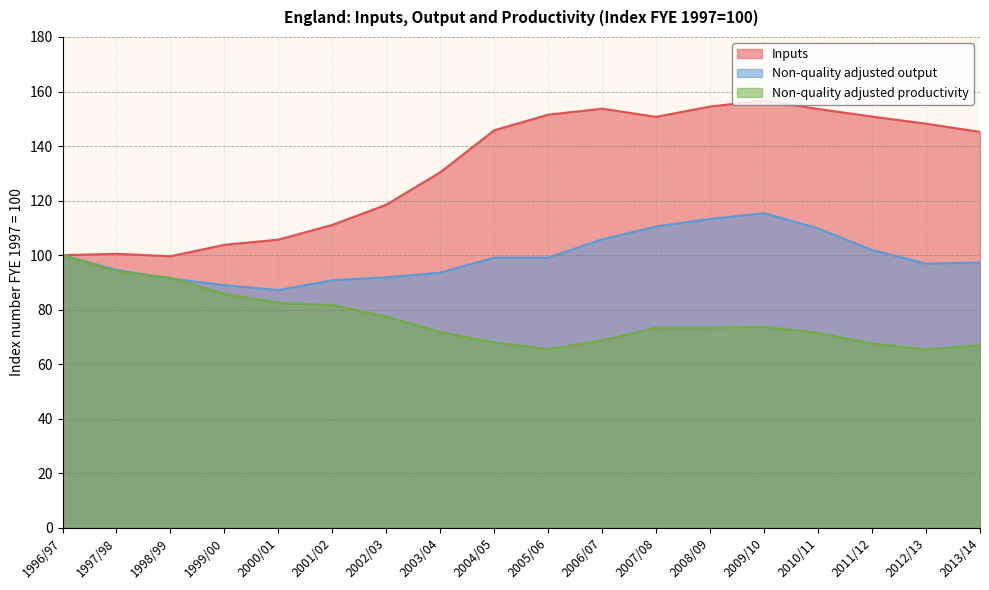

How many data points does each series have?

18